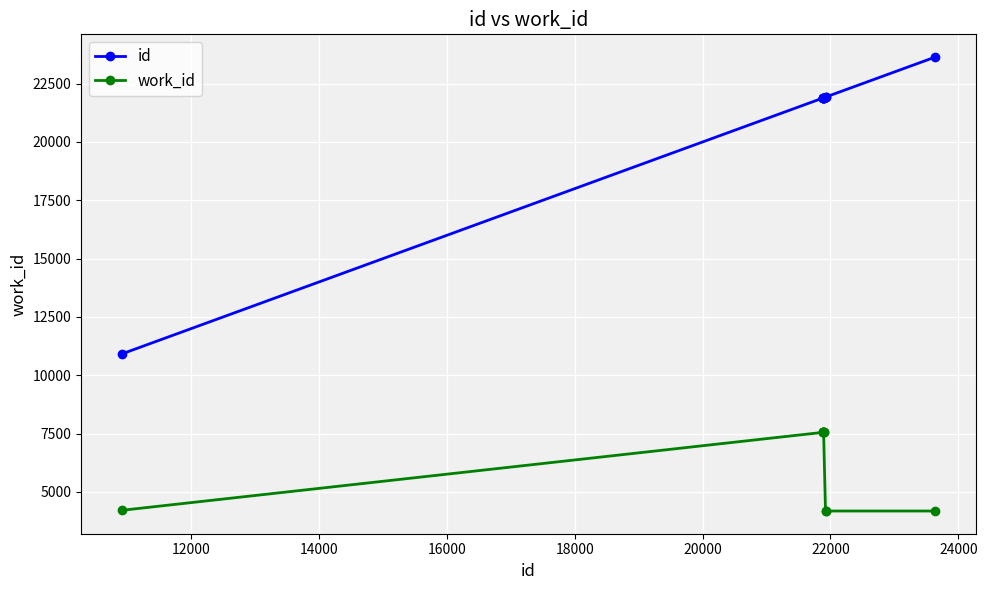

Which series has the widest spread of values?

id